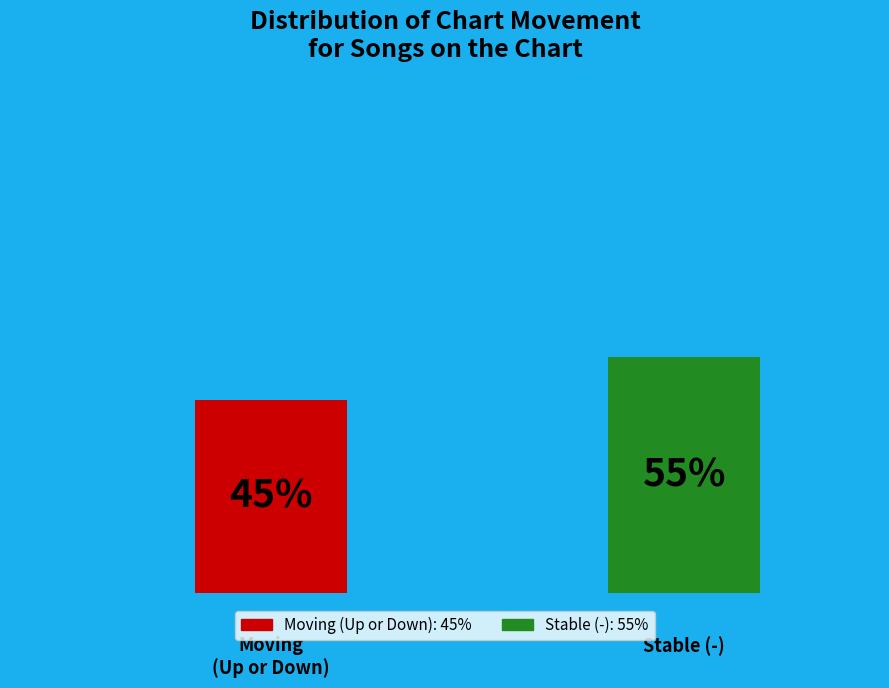

Does - represent more than half of the total?

Yes